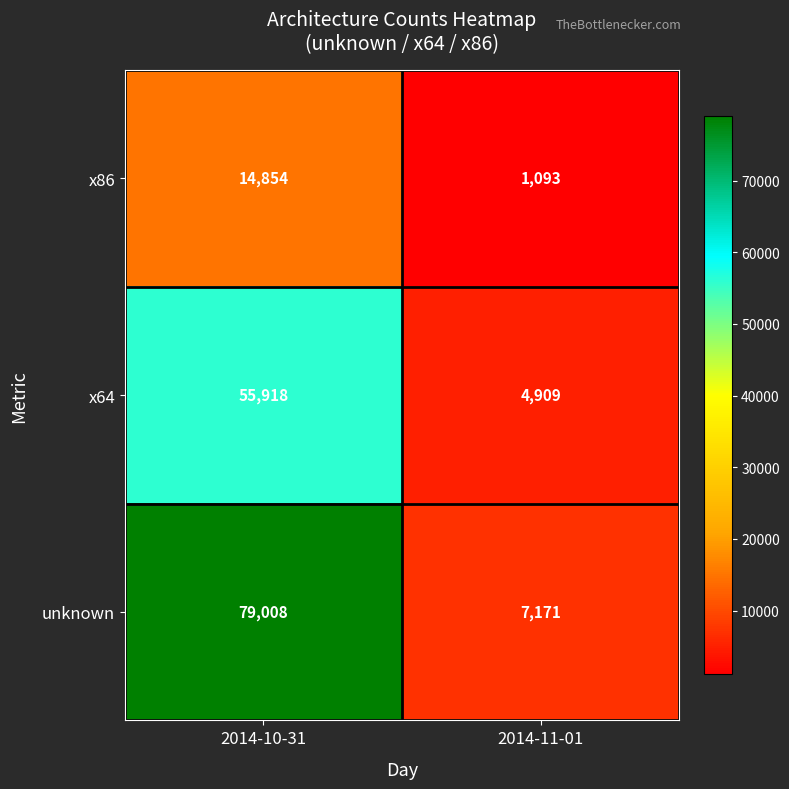

Which category has the highest value across all series?

2014-10-31